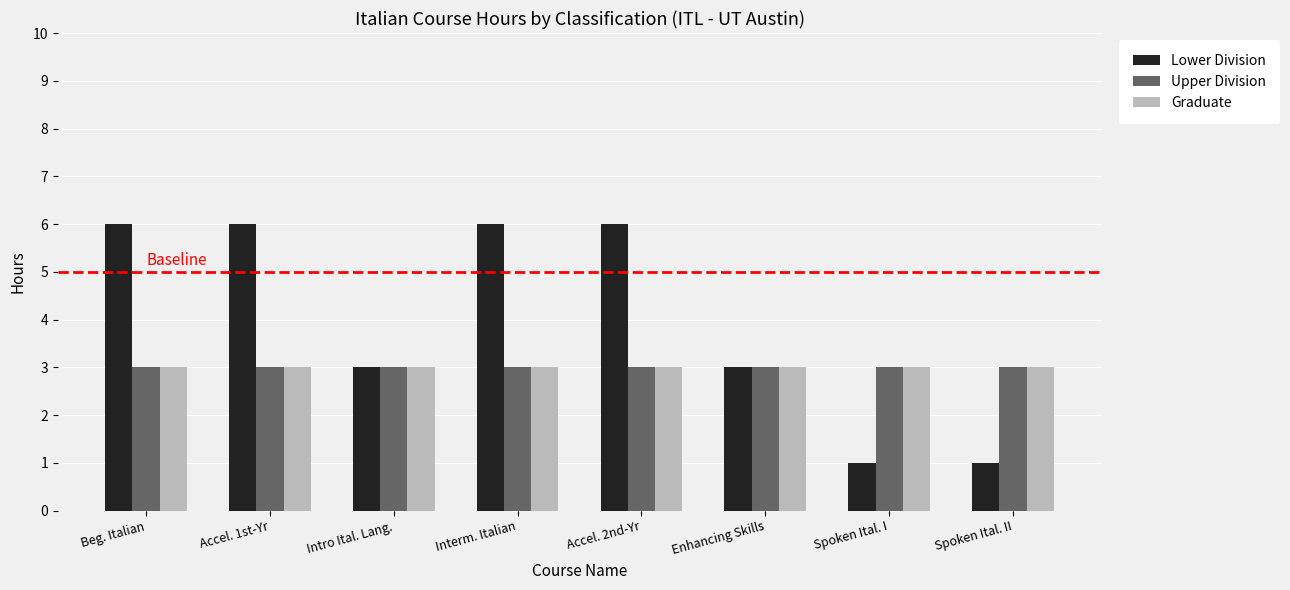

Reading left to right, what are all the values shown in this chart?

Lower Division: Beg. Italian=6	Accel. 1st-Yr=6	Intro Ital. Lang.=3	Interm. Italian=6	Accel. 2nd-Yr=6	Enhancing Skills=3	Spoken Ital. I=1	Spoken Ital. II=1
Upper Division: Beg. Italian=3	Accel. 1st-Yr=3	Intro Ital. Lang.=3	Interm. Italian=3	Accel. 2nd-Yr=3	Enhancing Skills=3	Spoken Ital. I=3	Spoken Ital. II=3
Graduate: Beg. Italian=3	Accel. 1st-Yr=3	Intro Ital. Lang.=3	Interm. Italian=3	Accel. 2nd-Yr=3	Enhancing Skills=3	Spoken Ital. I=3	Spoken Ital. II=3